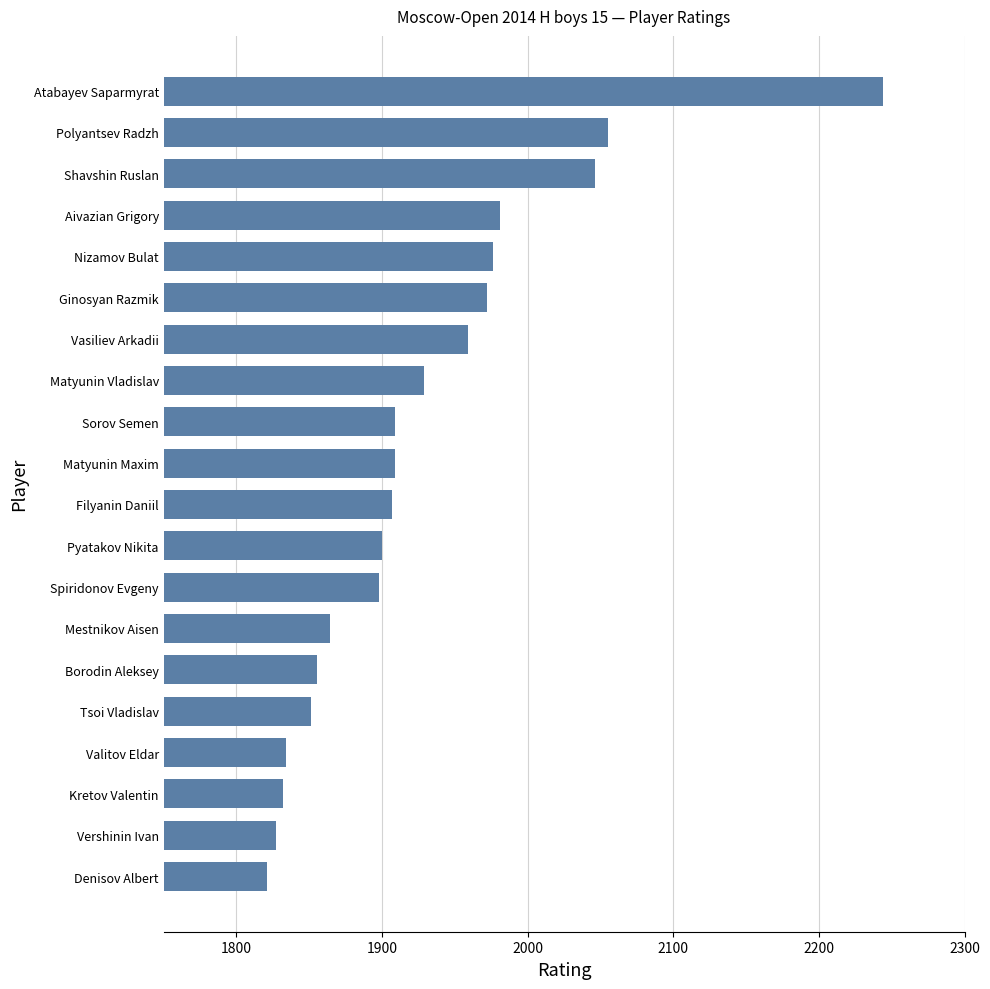

What is the difference between the maximum and minimum values?

423